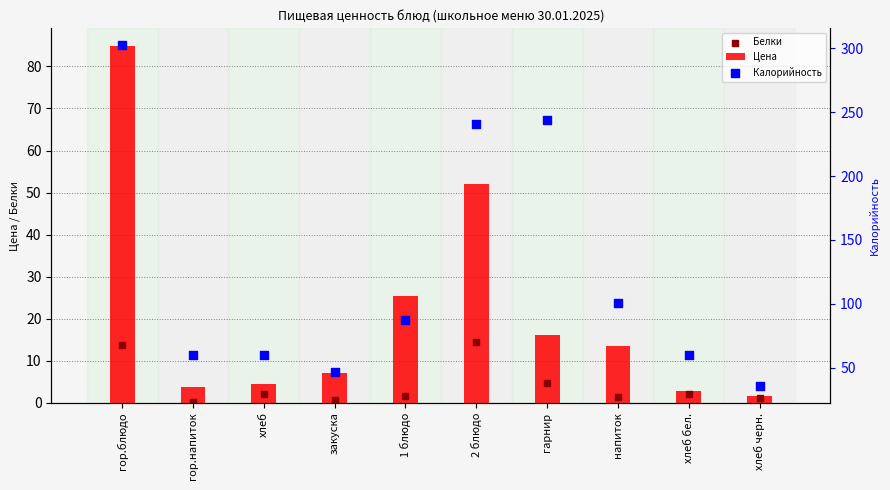

Which series contains the lowest Y value?

Белки